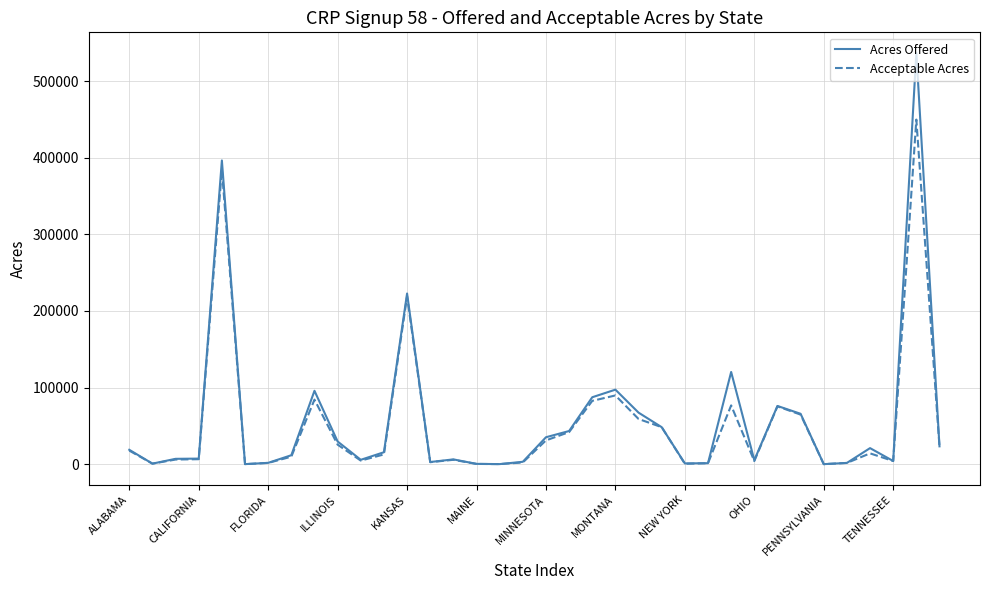

What is the greatest value displayed?

536677.5